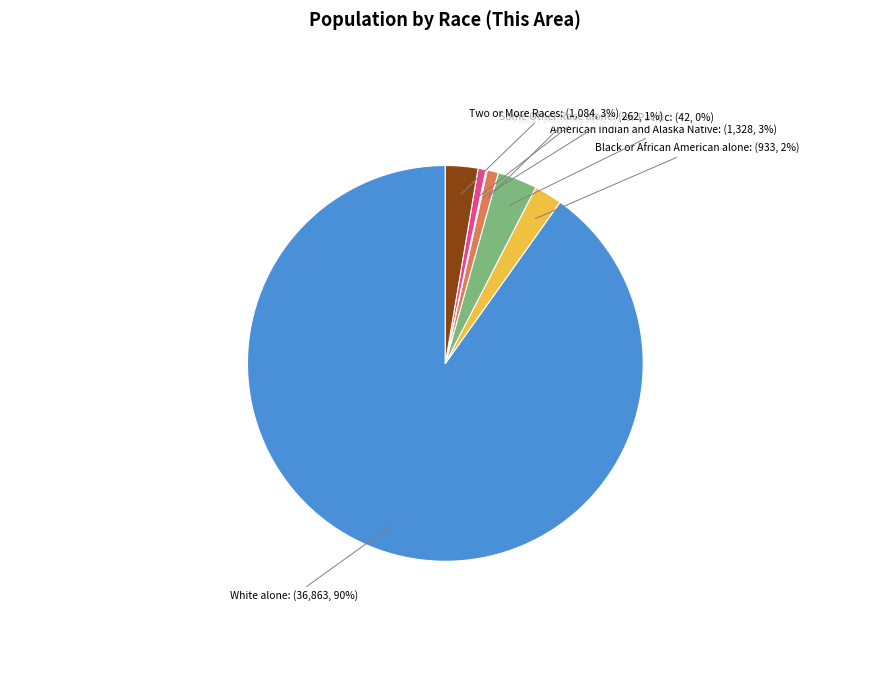

The American Indian and Alaska Native slice represents 3% of the pie. True or false?

True